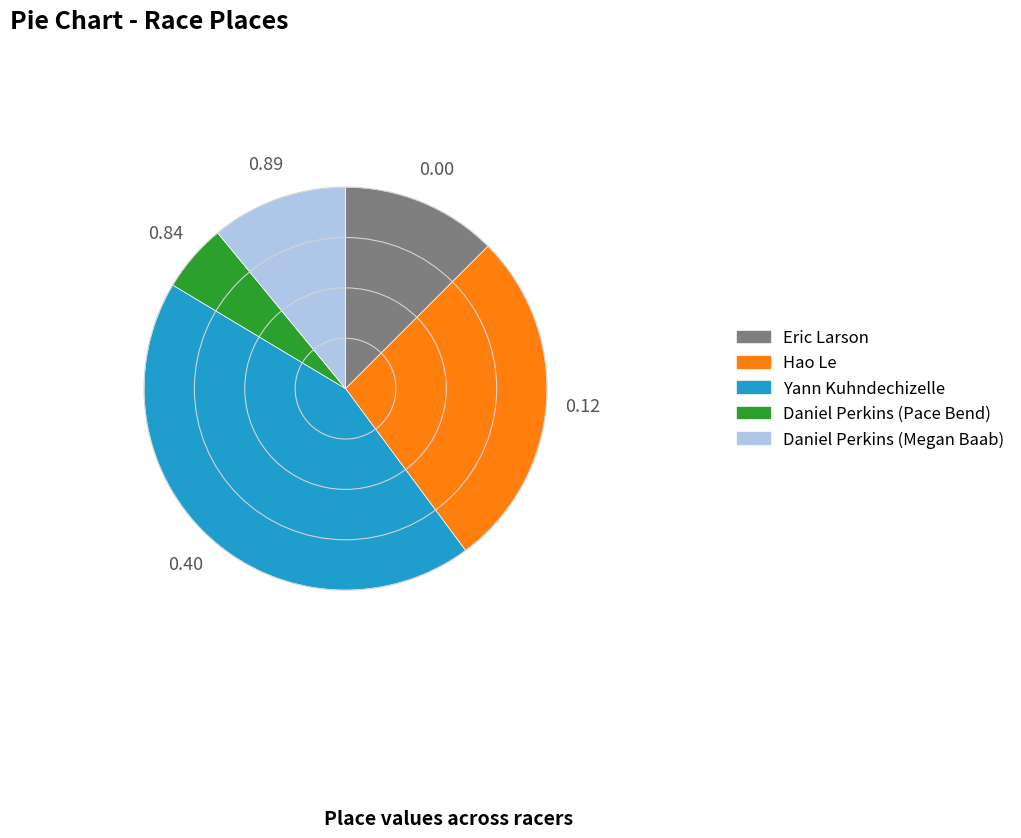

Does Eric Larson represent more than half of the total?

No